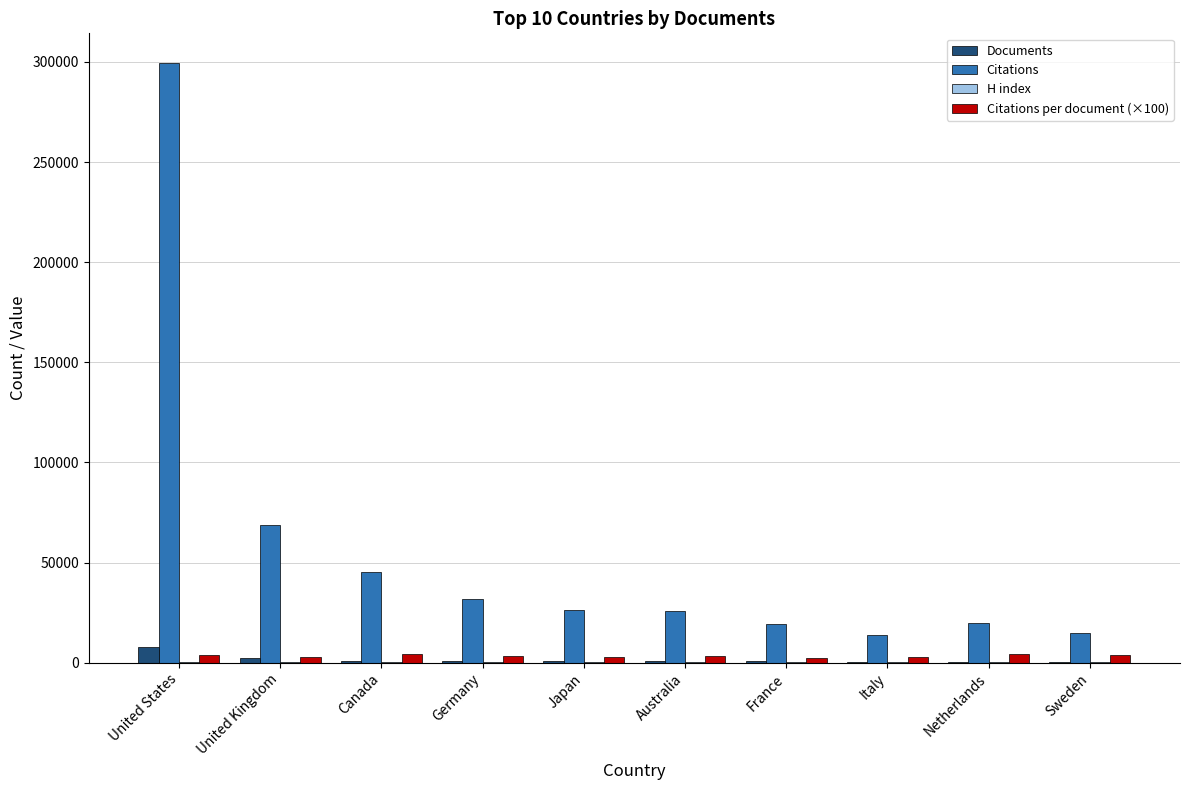

What is the sum of all Citations per document (×100) values?

34264.0